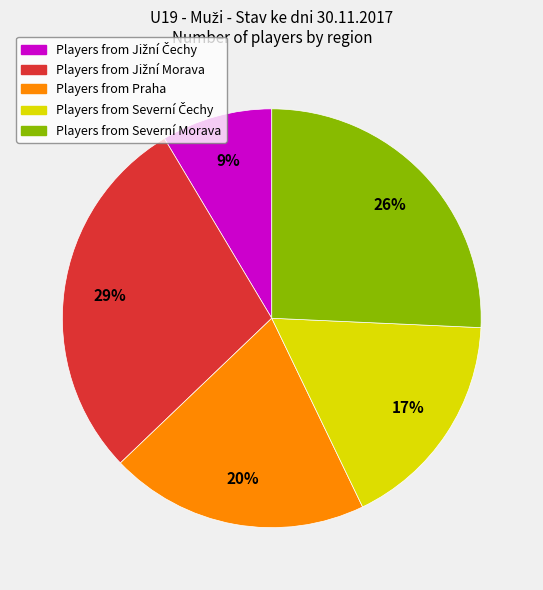

Is there a majority slice in this chart?

No